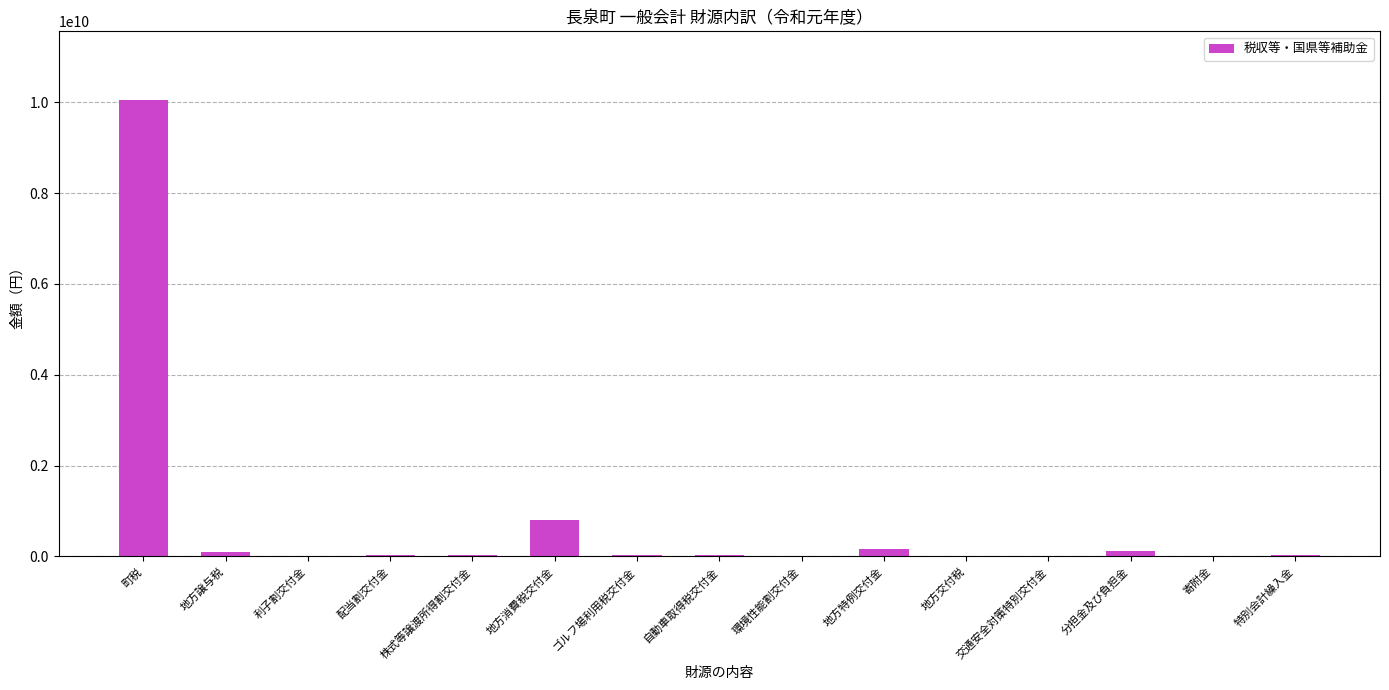

Between 町税 and 地方譲与税, which is larger?

町税